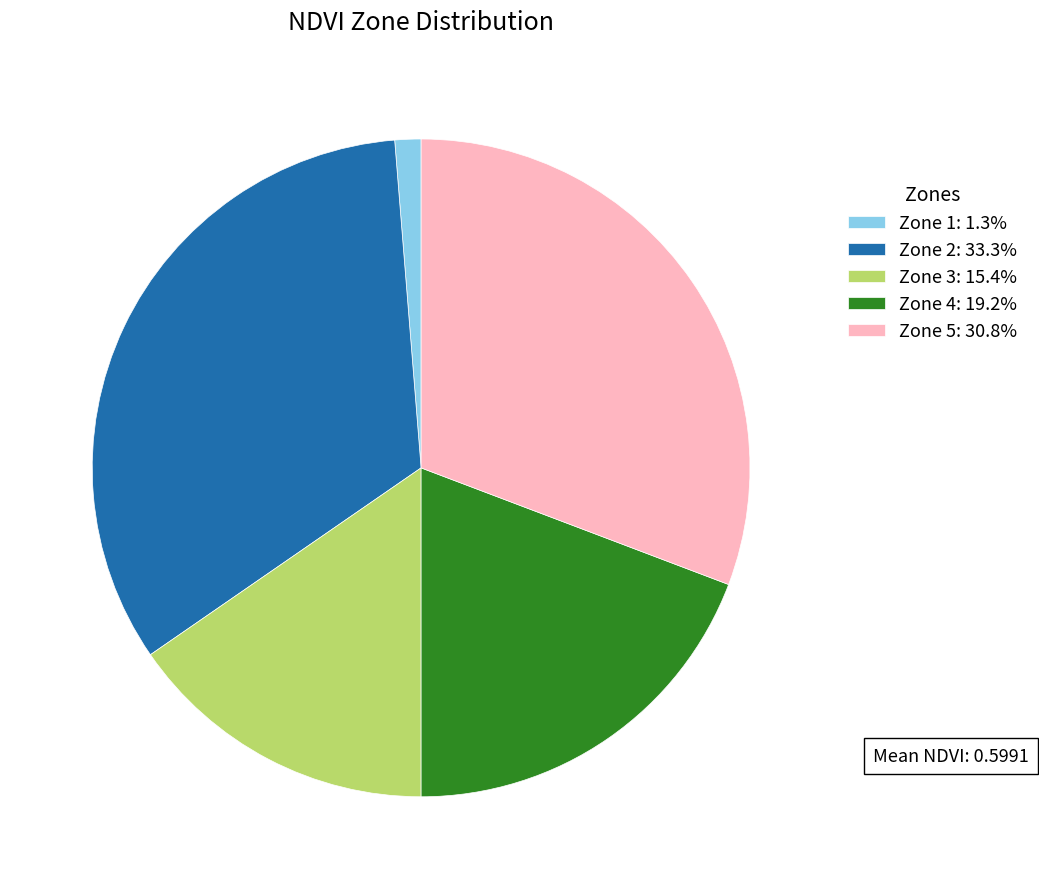

Do Zone 2: 33.3% and Zone 1: 1.3% together represent more than half of the pie?

No